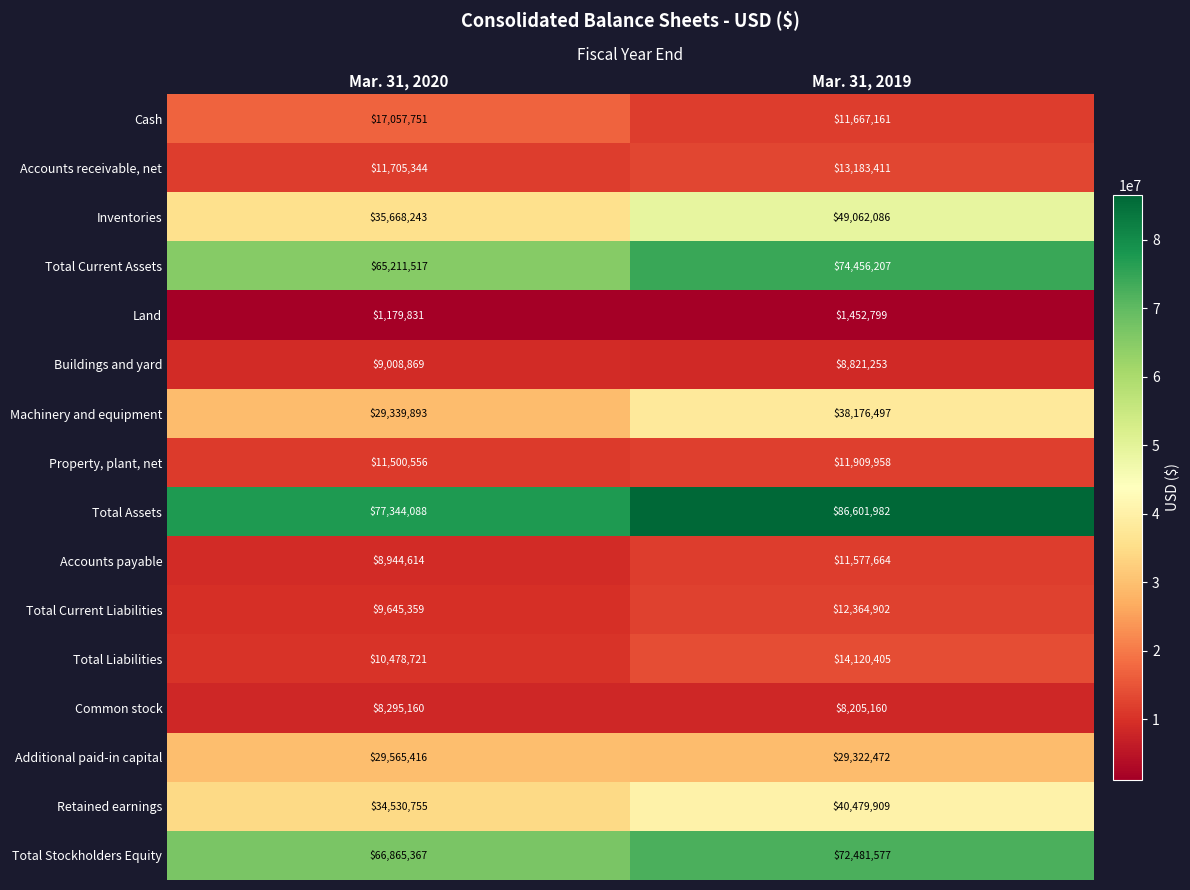

What is the minimum value for Additional paid-in capital?

29322472